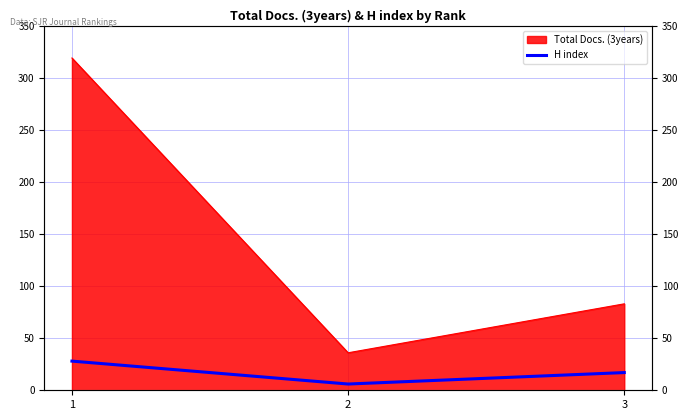

How many lines are shown in the chart?

1